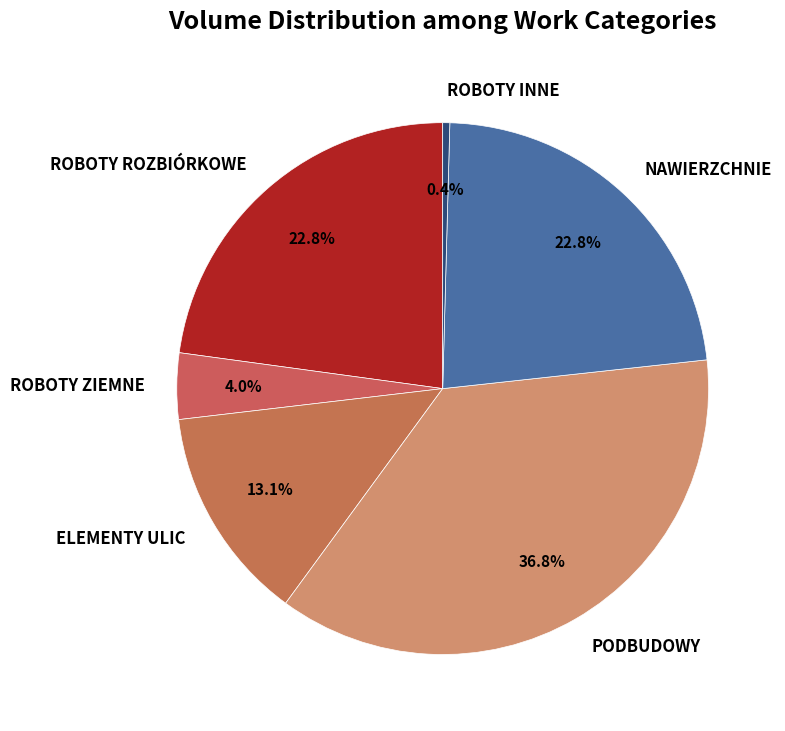

To the nearest percent, what is the combined percentage of ROBOTY ZIEMNE and ELEMENTY ULIC?

17%